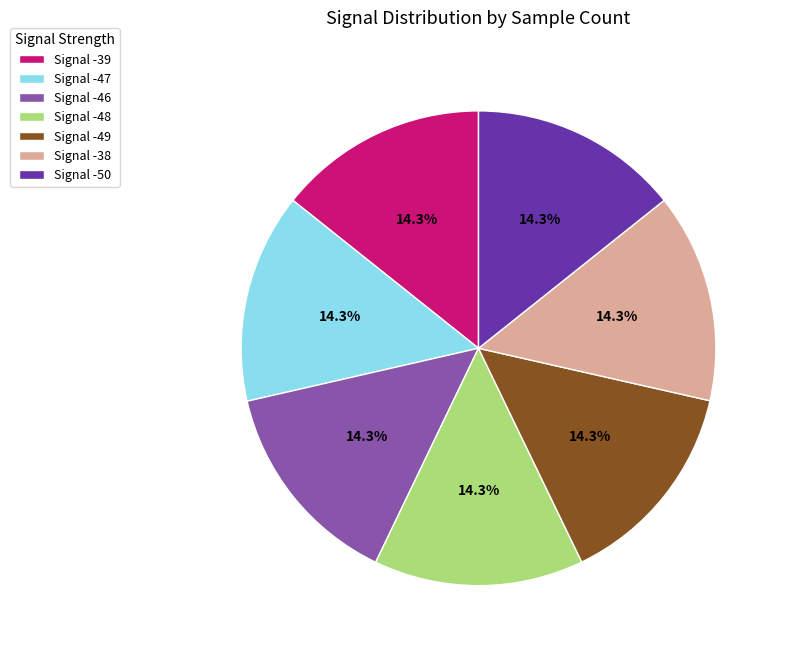

What is the ratio of the value at Signal -38 to the value at Signal -47?

1.0